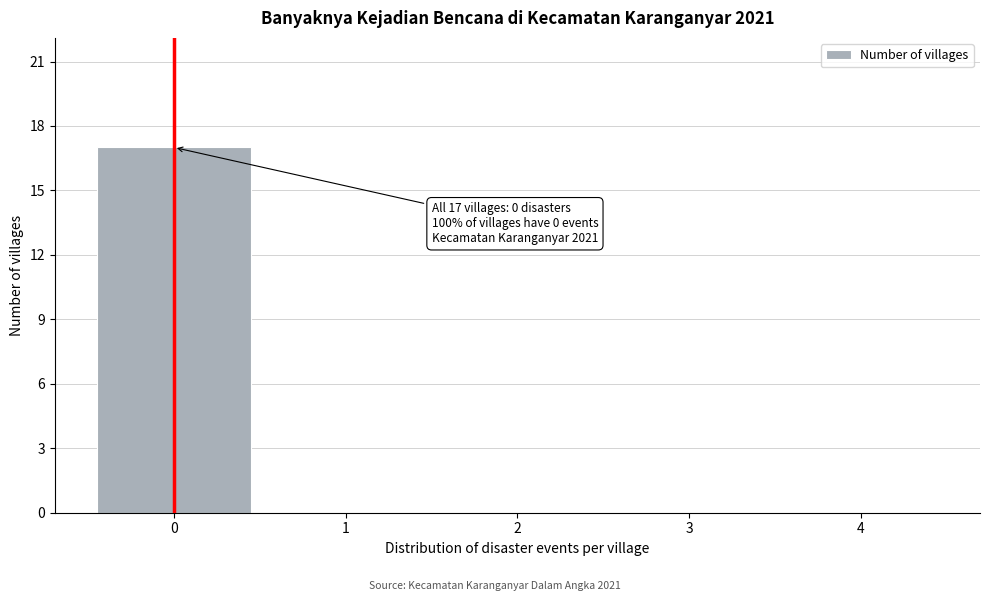

Over which range of the x-axis is the bar tallest?

-0.5 to 0.5